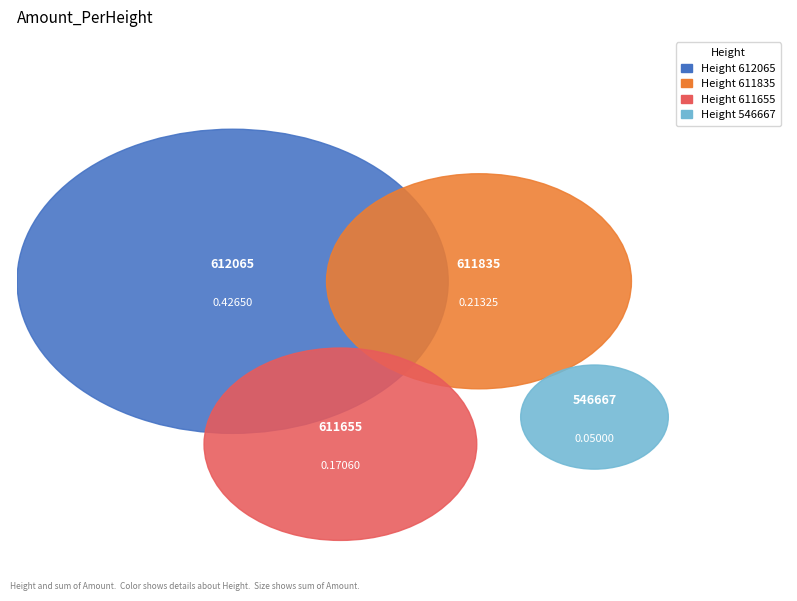

Between 612065 and 546667, which is larger?

612065